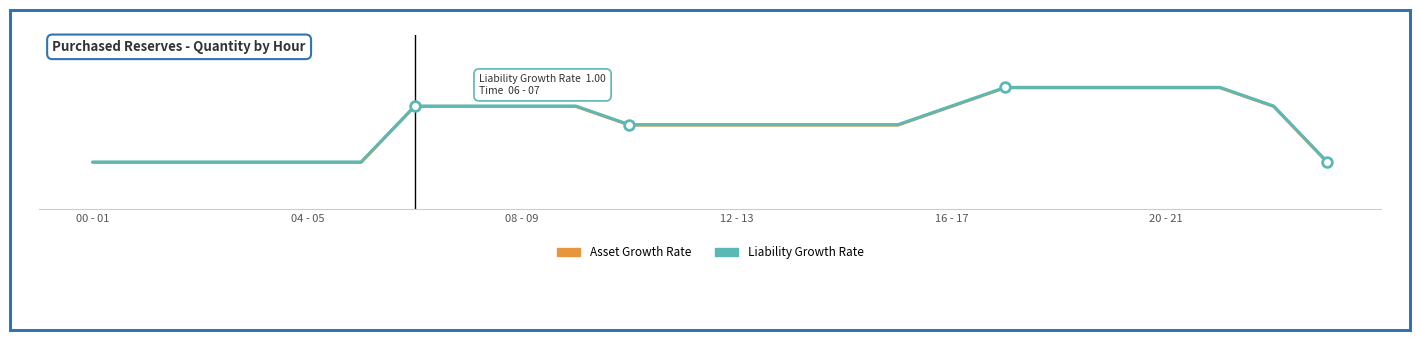

Rank the series by their maximum value, from lowest to highest.

Asset Growth Rate, Liability Growth Rate